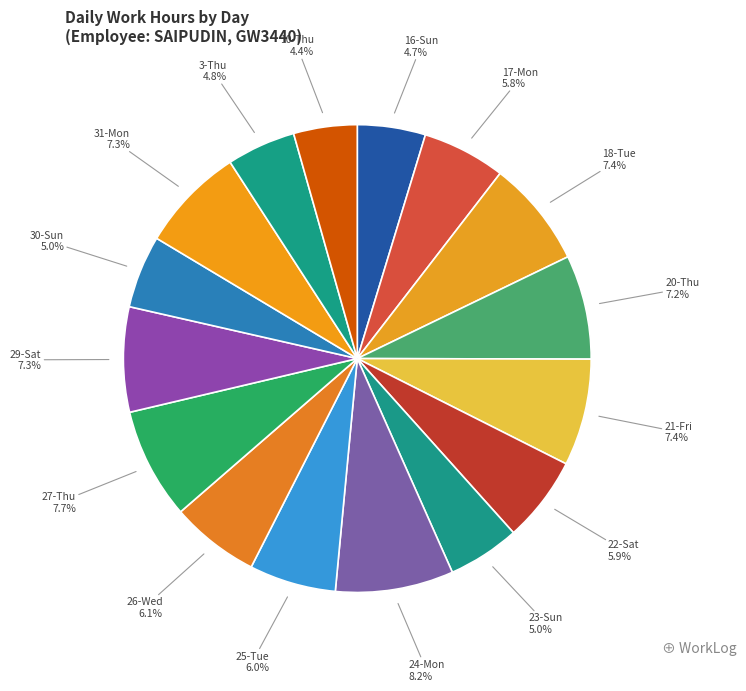

Which category has the biggest portion of the pie?

24-Mon